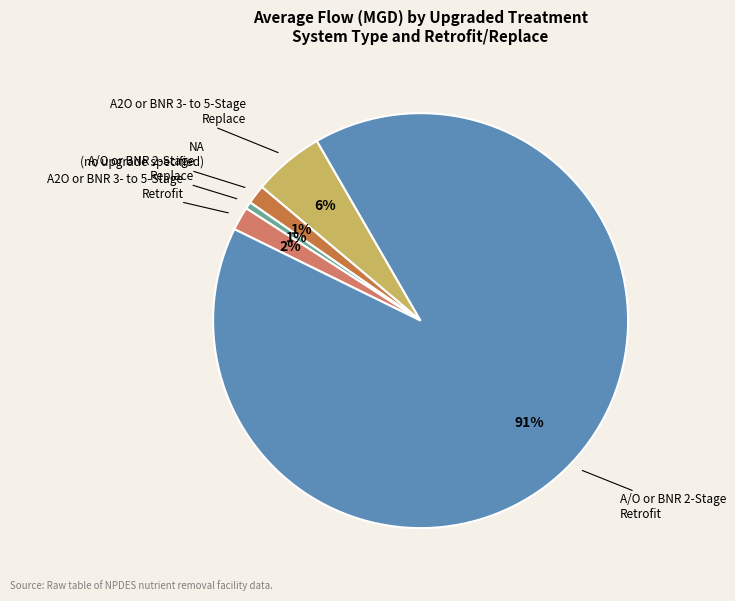

Is there a majority slice in this chart?

Yes